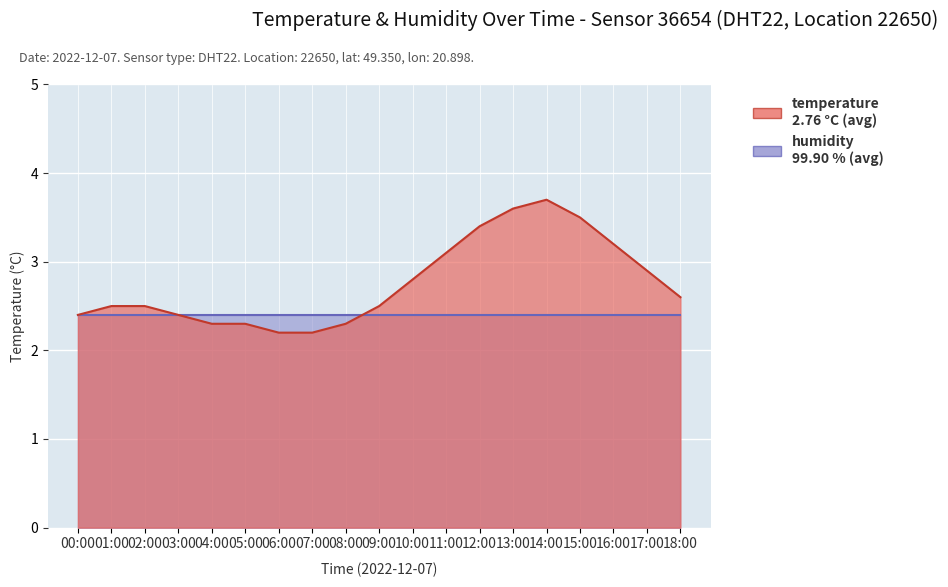

What is the approximate value at 17:00?

2.9